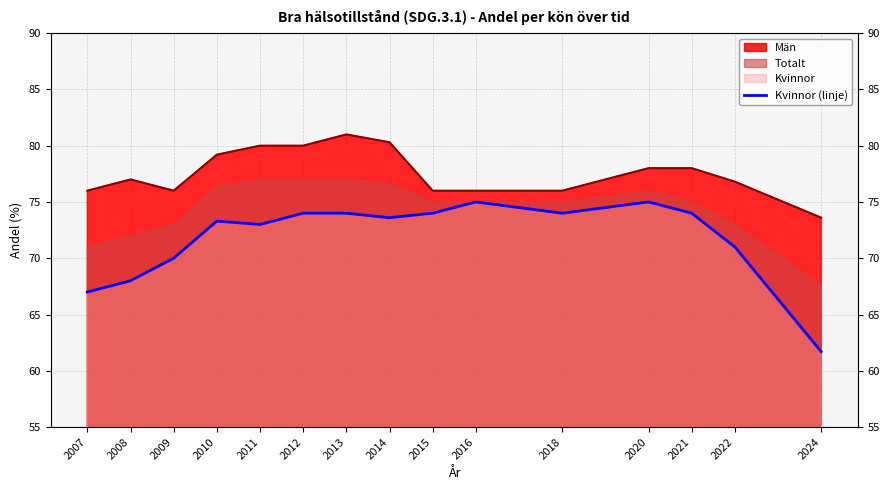

The value of Kvinnor (linje) at 2016 is 44.9. True or false?

False